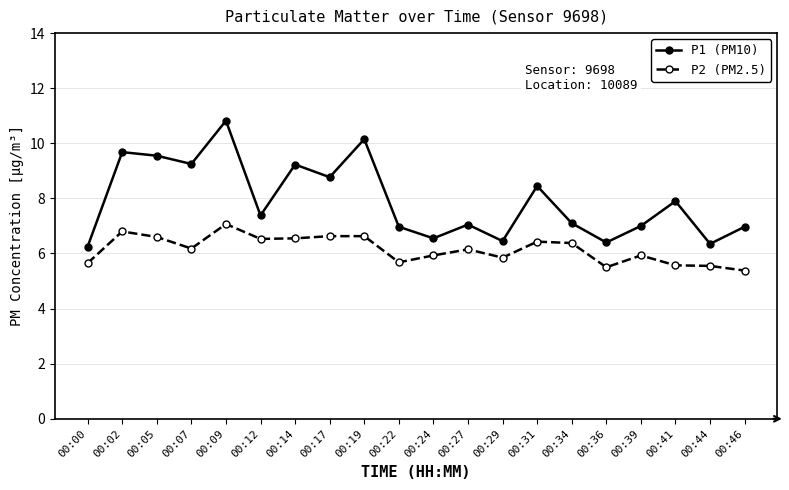

Count the number of data series in this chart.

2